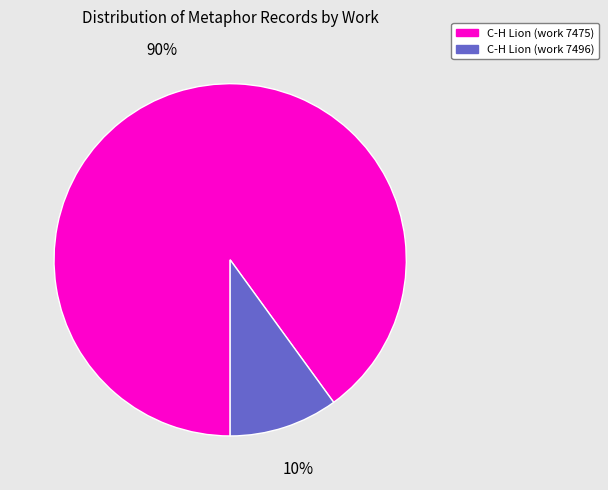

Is the sum of C-H Lion (work 7475) and C-H Lion (work 7496) greater than half?

Yes